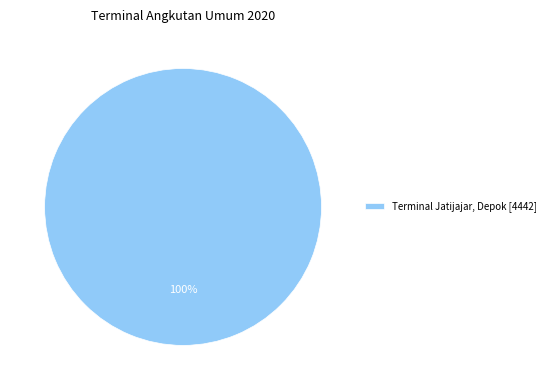

What is the majority slice?

Terminal Jatijajar, Depok [4442]